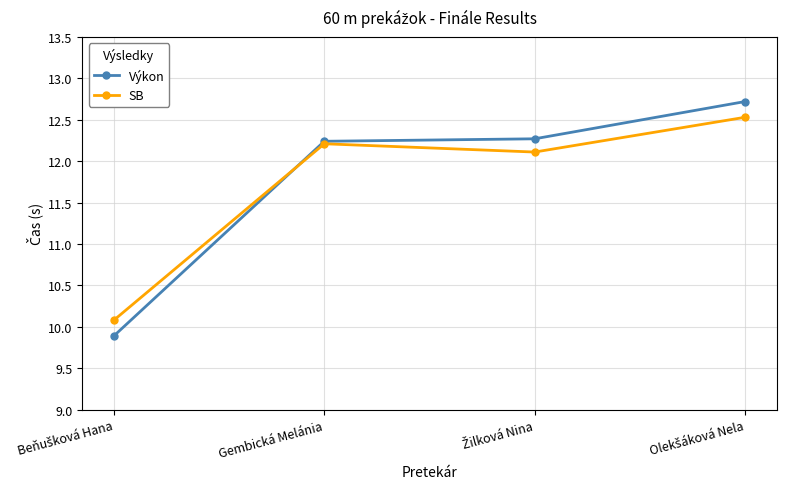

Which series has the widest spread of values?

Výkon